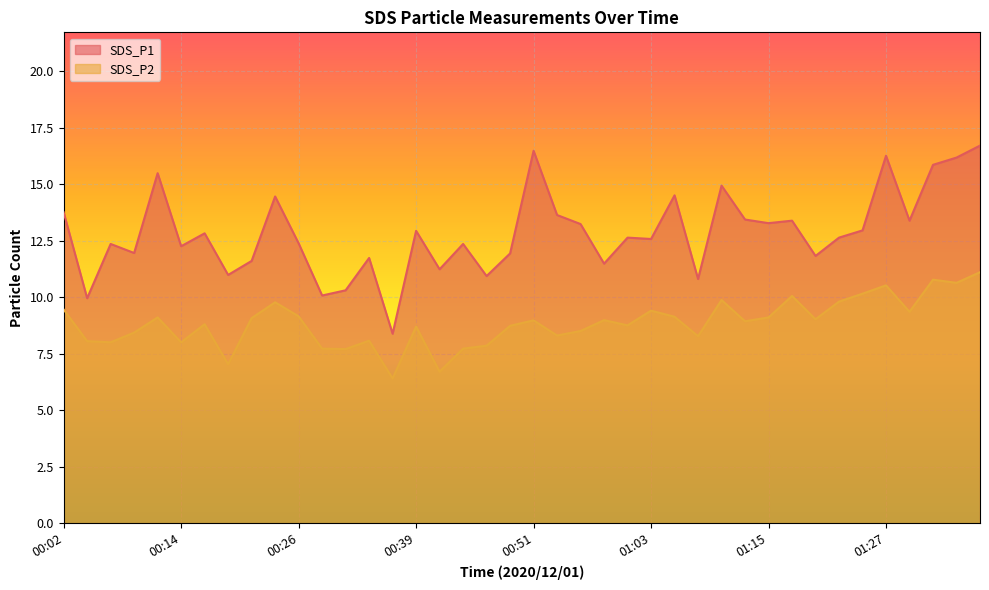

Which category has the highest value across all series?

01:37